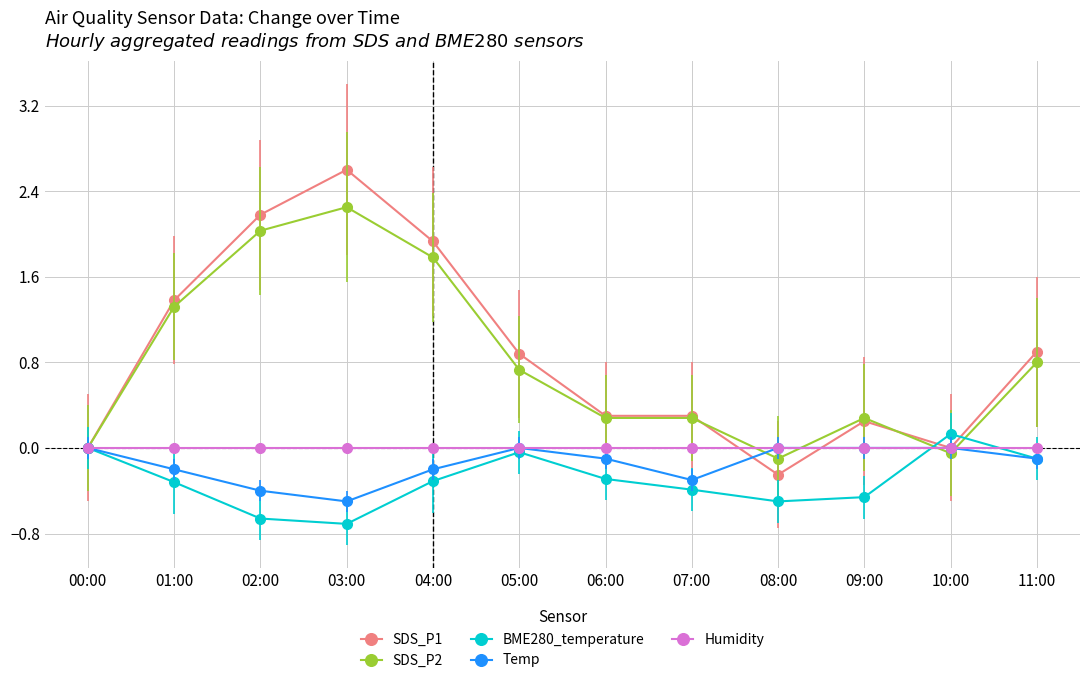

What is the label of the 2nd point from the right?

10:00